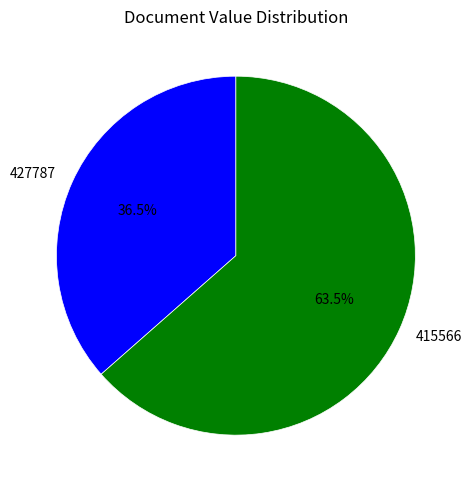

Does 427787 represent more than half of the total?

No